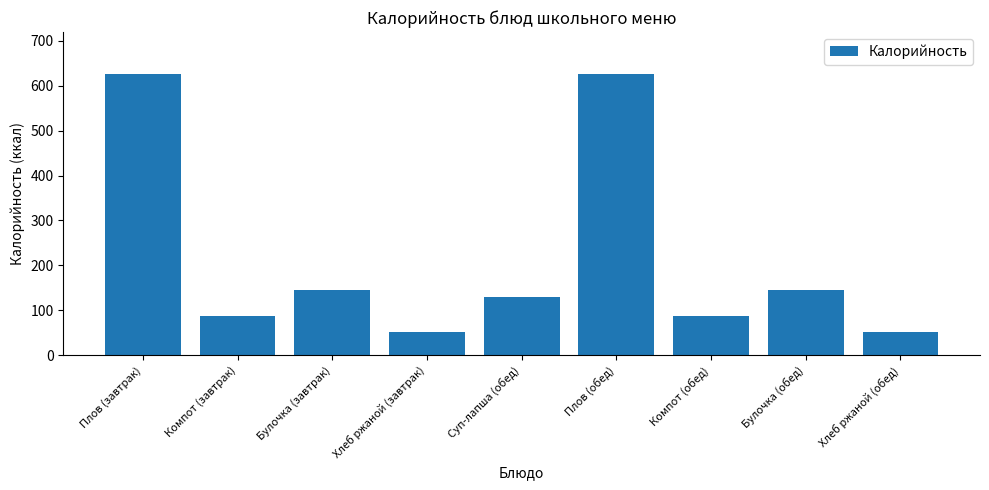

What is the label of the 3rd bar from the right?

Компот (обед)